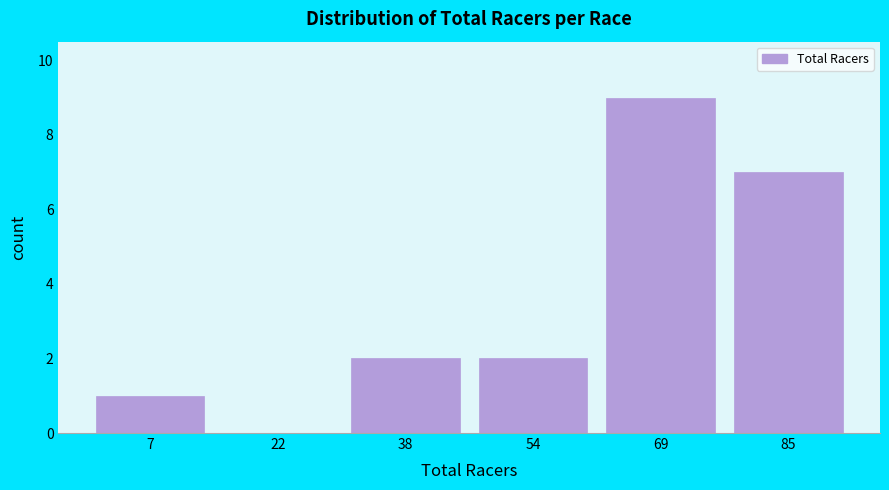

Reading left to right, transcribe all the data shown in this chart.

7=1	22=0	38=2	54=2	69=9	85=7